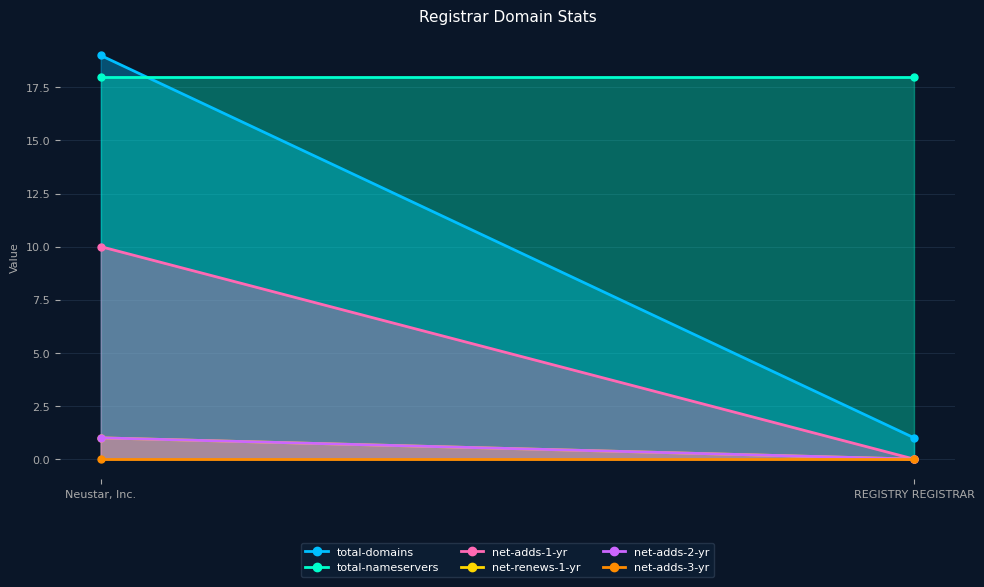

Reading left to right, what are all the values shown in this chart?

total-domains: Neustar, Inc.=19	REGISTRY REGISTRAR=1
total-nameservers: Neustar, Inc.=18	REGISTRY REGISTRAR=18
net-adds-1-yr: Neustar, Inc.=10	REGISTRY REGISTRAR=0
net-renews-1-yr: Neustar, Inc.=1	REGISTRY REGISTRAR=0
net-adds-2-yr: Neustar, Inc.=1	REGISTRY REGISTRAR=0
net-adds-3-yr: Neustar, Inc.=0	REGISTRY REGISTRAR=0